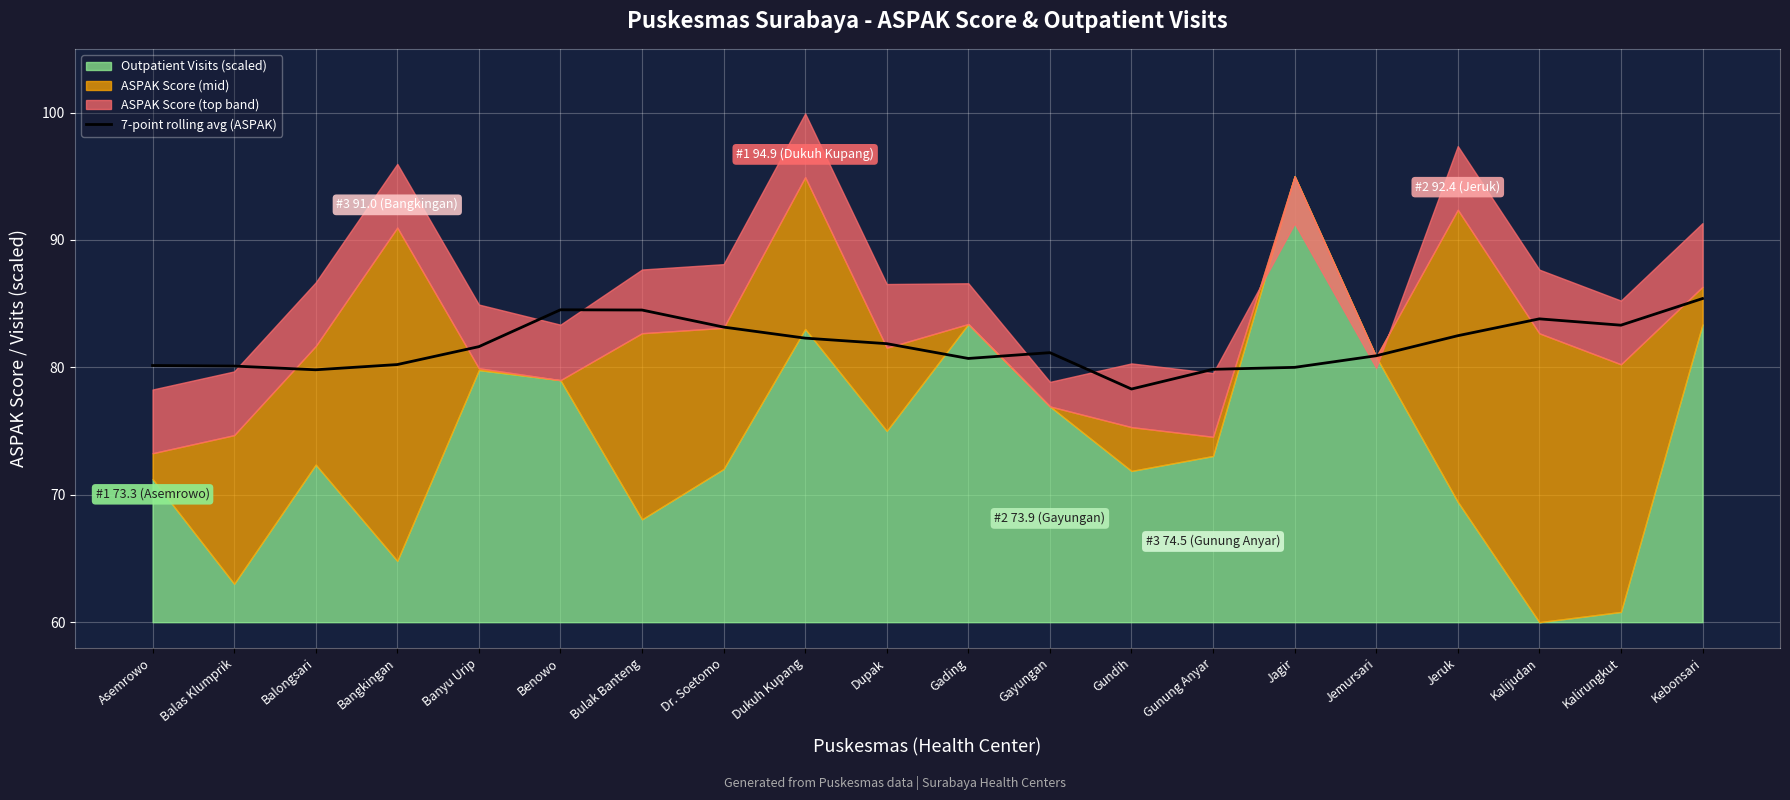

What is the lowest value of the 7-point rolling avg (ASPAK) series?

78.3